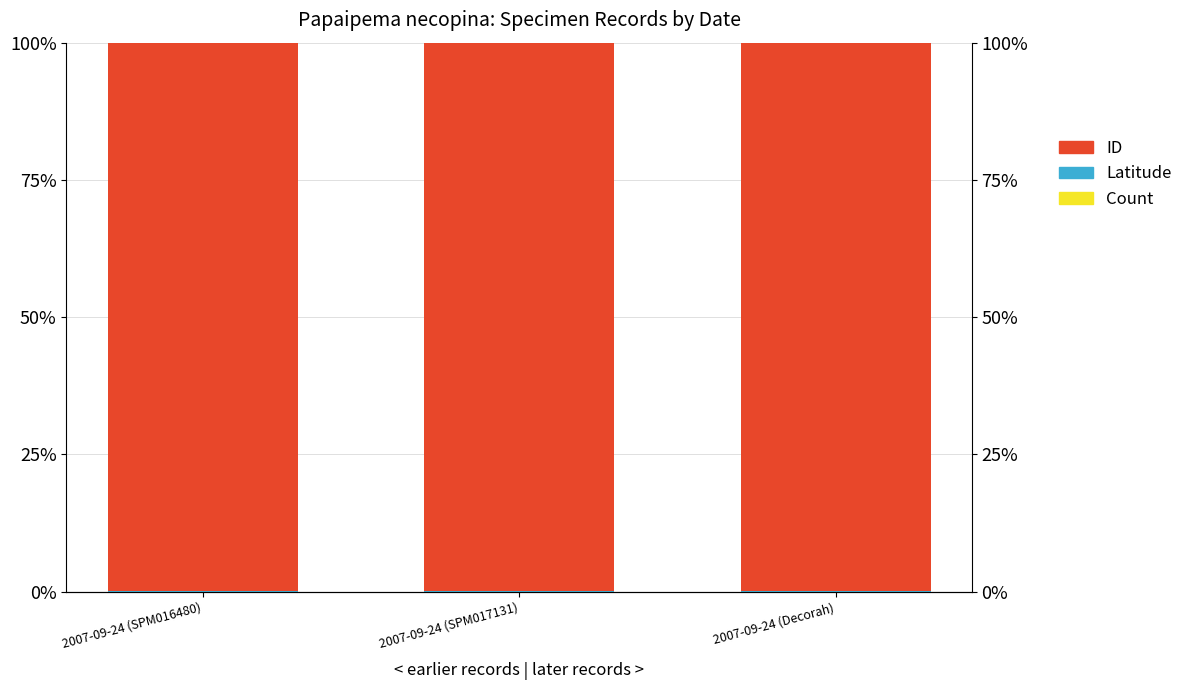

What position from the left is 2007-09-24 (Decorah)?

3